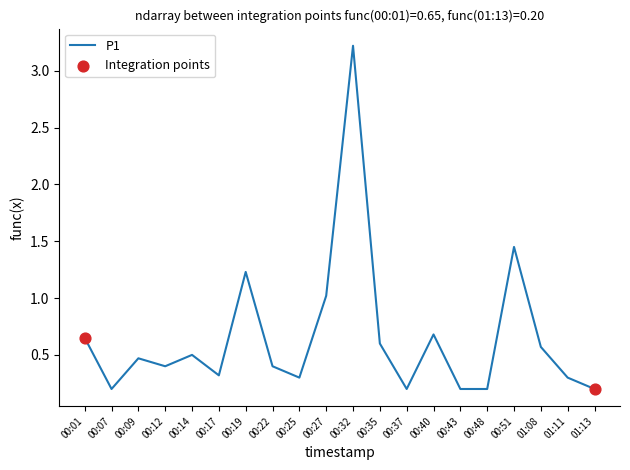

What is the change in value from 00:17 to 00:22?

+0.1